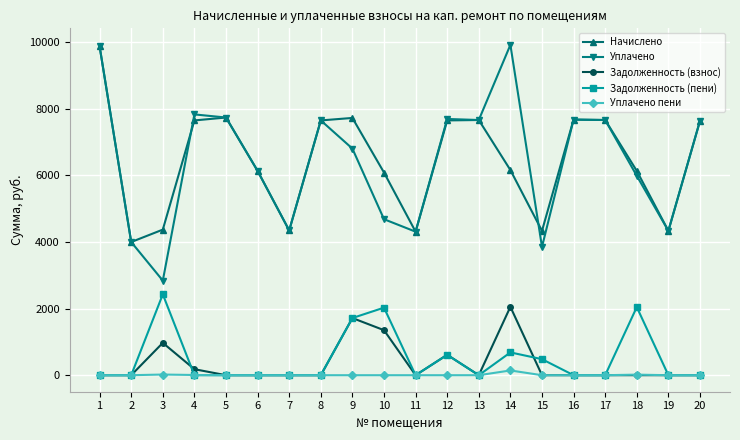

Which series has the largest range (max minus min)?

Уплачено